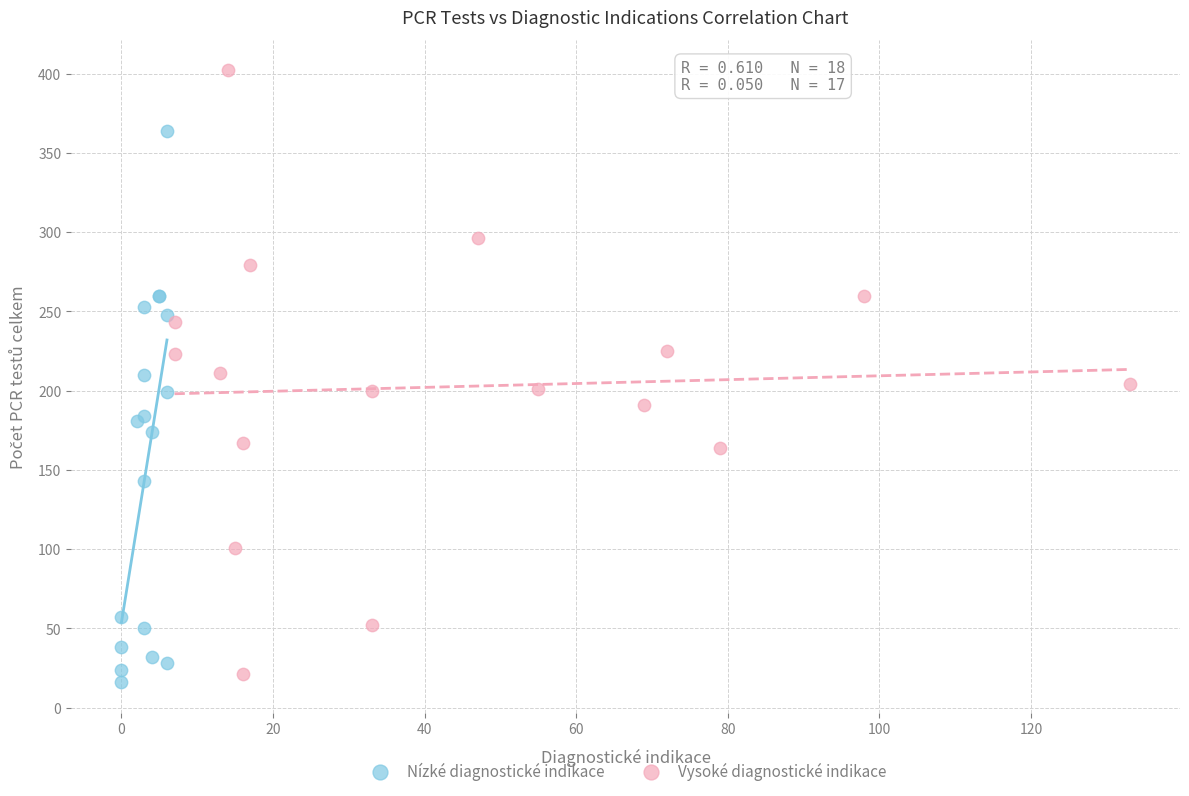

Which series reaches the maximum Y coordinate?

Vysoké diagnostické indikace